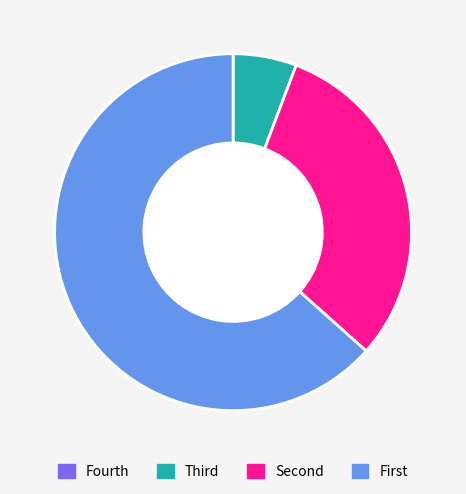

Is there any slice that represents more than half of the pie?

Yes